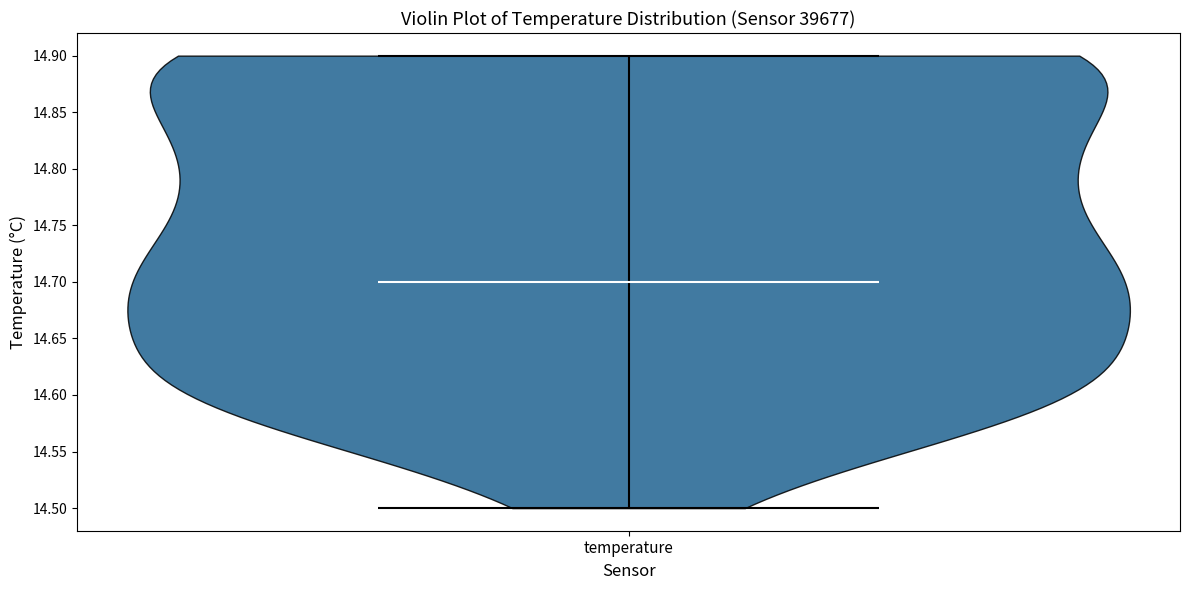

Read this violin plot against the y-axis: where its median line is, and the lowest and highest points the violin reaches. The values are not printed on the chart, so give them approximately, as read against the axis.

median line 14.7, lowest point 14.5, highest point 14.9